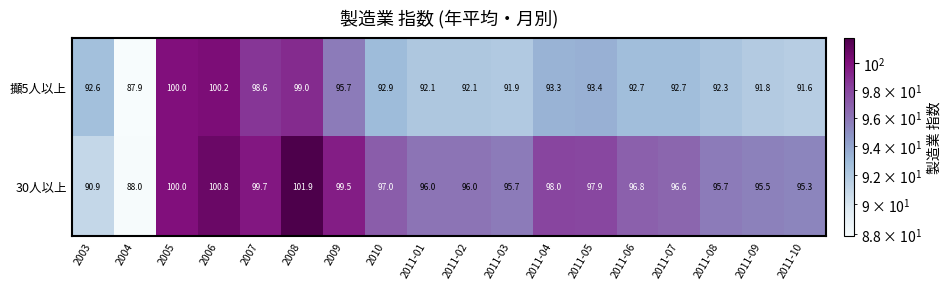

List the series in order of their peak value, highest first.

30人以上, 攧5人以上